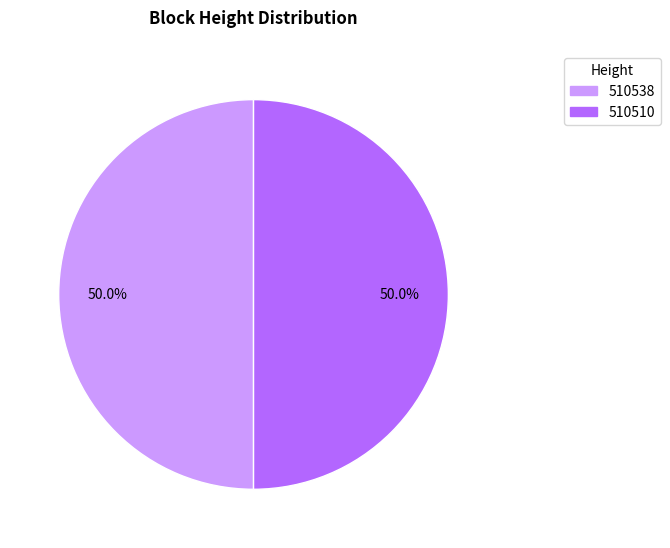

What is the ratio of the value at 510510 to the value at 510538?

1.0